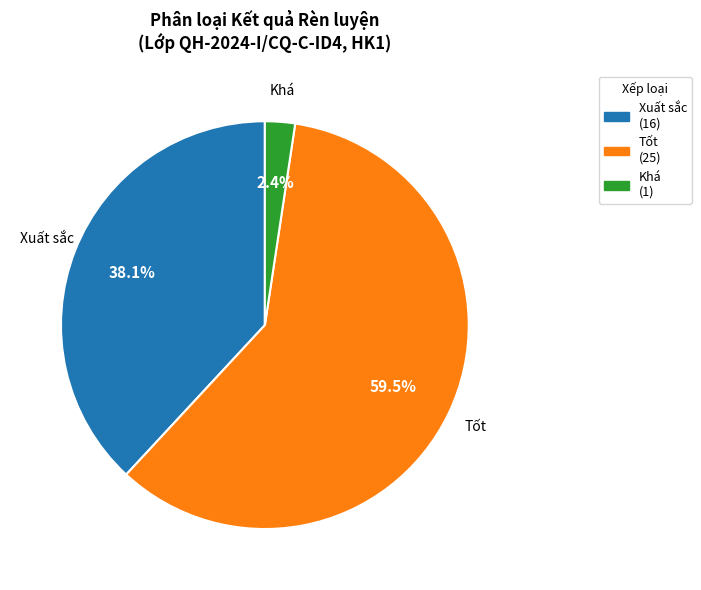

Count the number of slices in the pie.

3